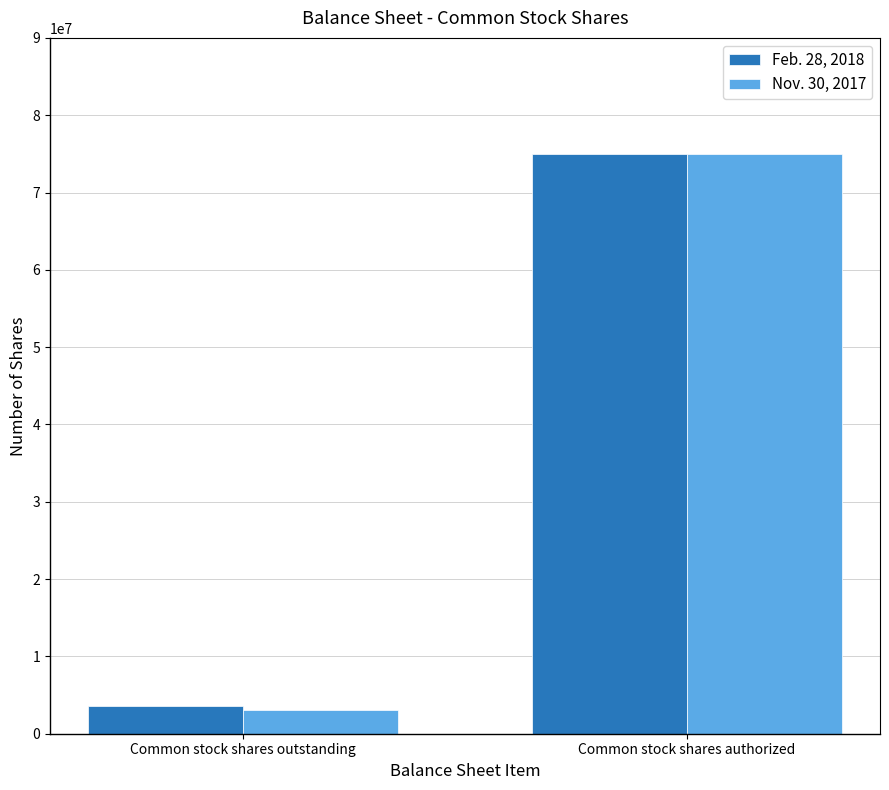

What is the spread (max minus min) of values at Common stock shares outstanding?

475000